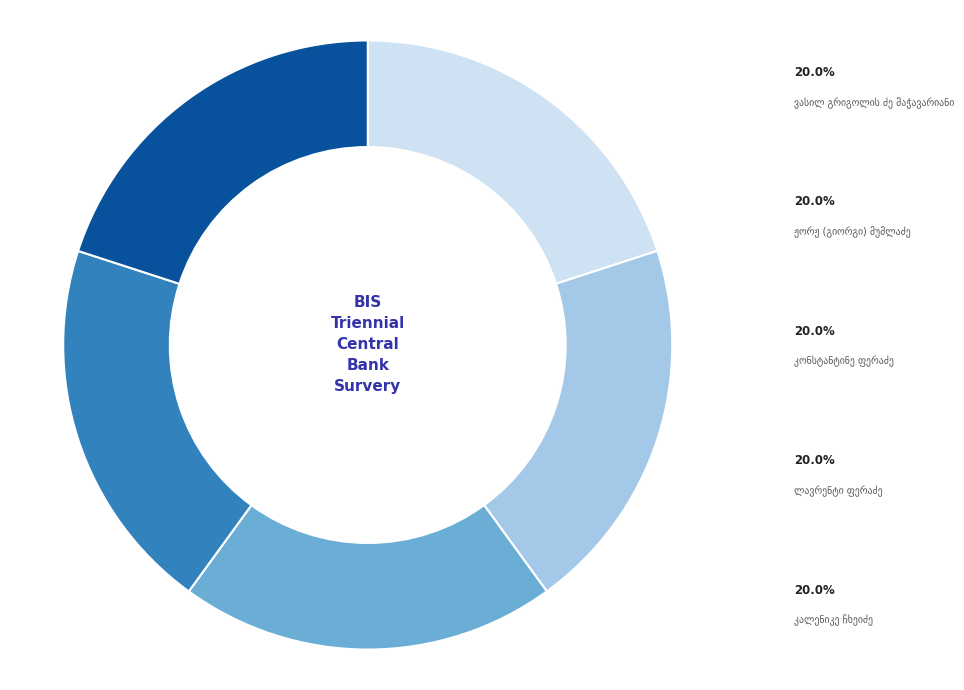

Is there any slice that represents more than half of the pie?

No